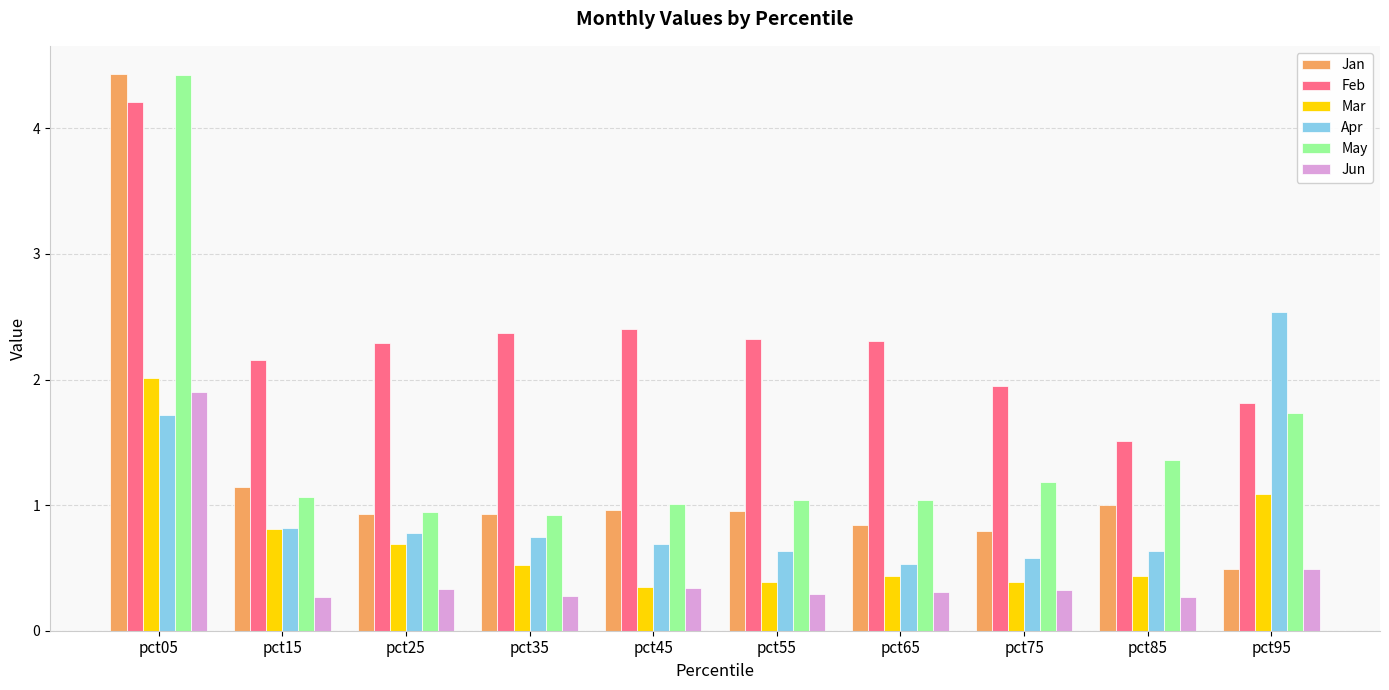

Which series changed the most between pct05 and pct55?

Jan